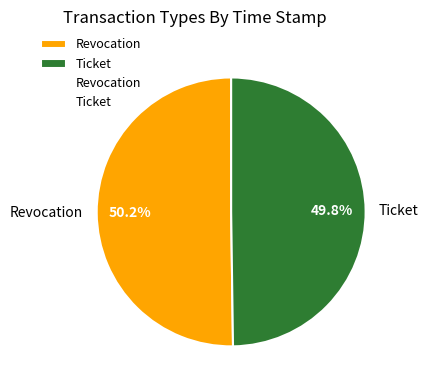

What percentage do Ticket and Revocation together represent?

100.0%